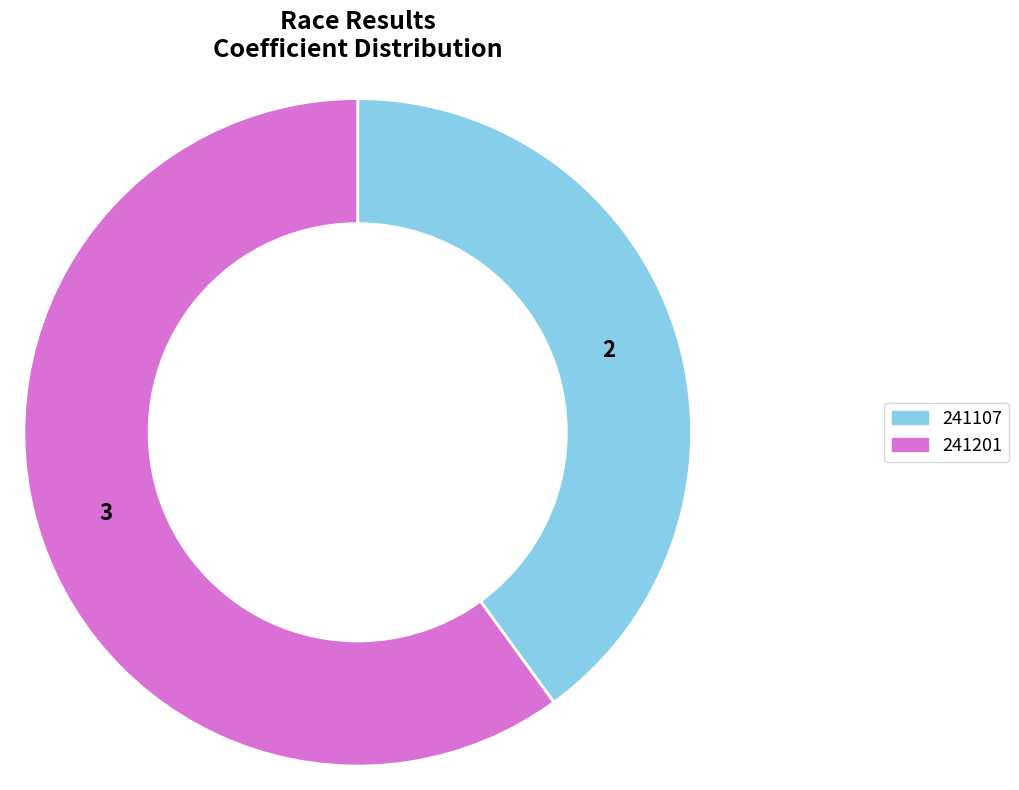

Between 241201 and 241107, which is larger?

241201